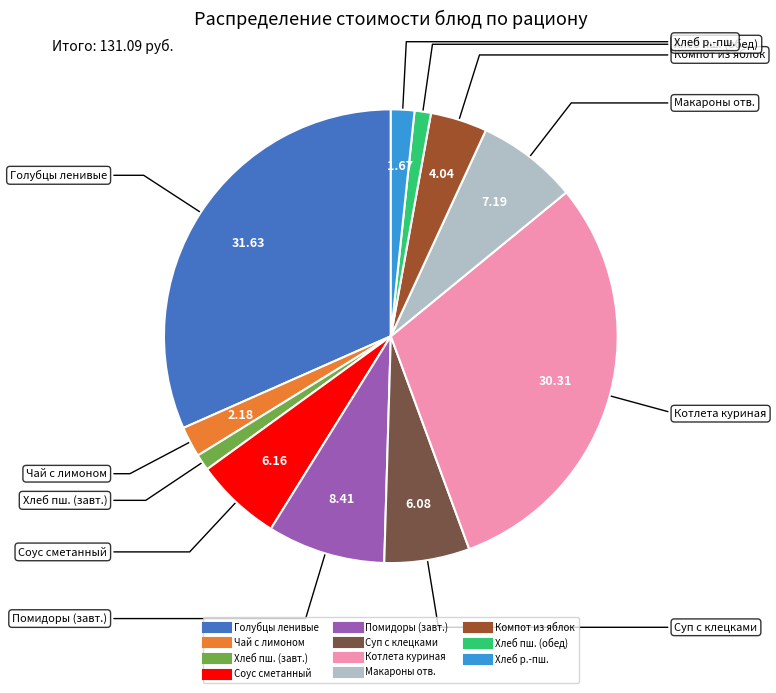

Does any single category account for the majority?

No